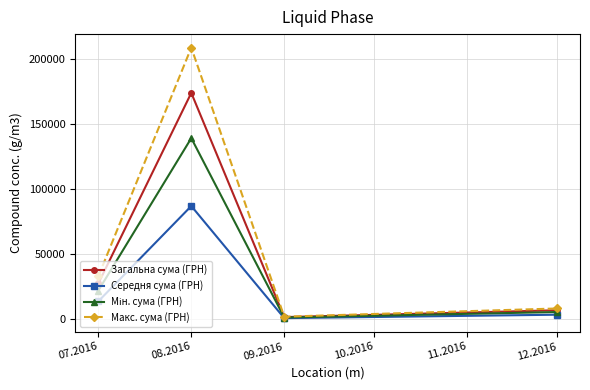

How many lines are shown in the chart?

4